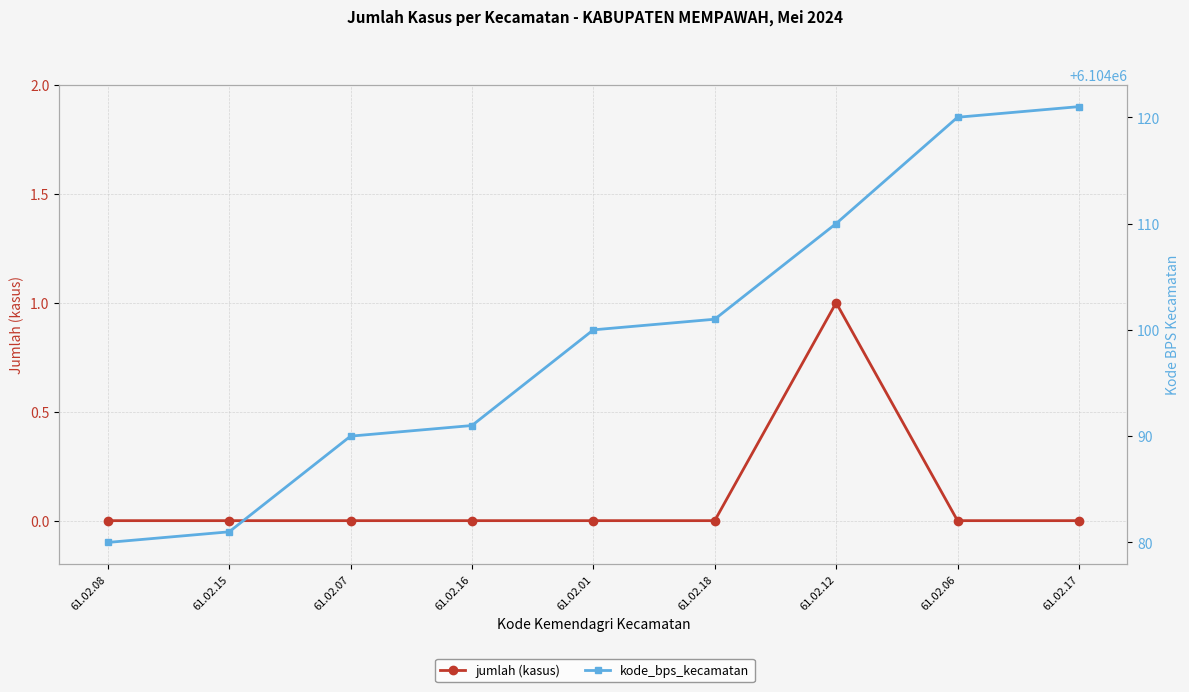

Does the chart have visible grid lines?

Yes